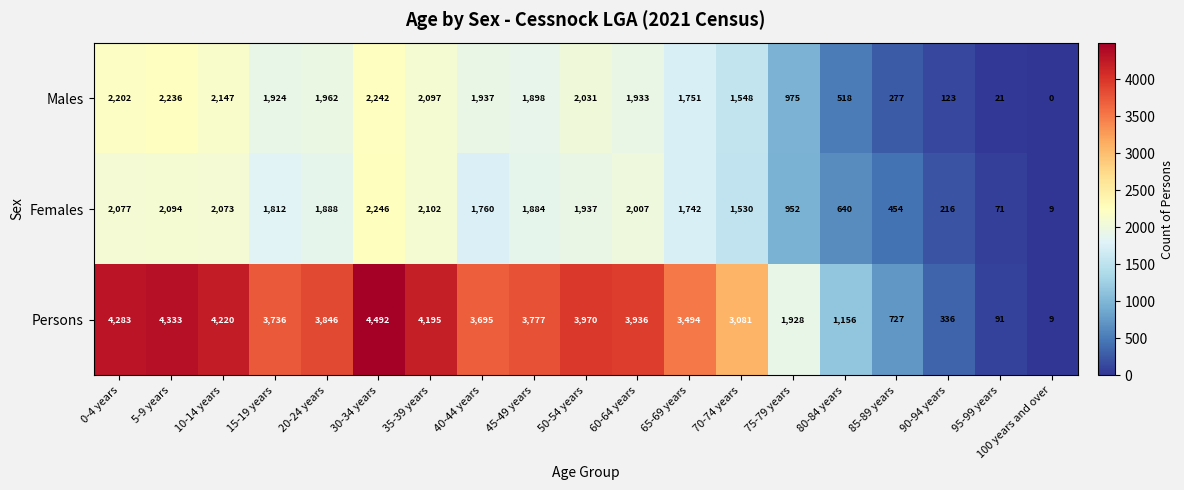

At how many categories does at least one series exceed 130?

17